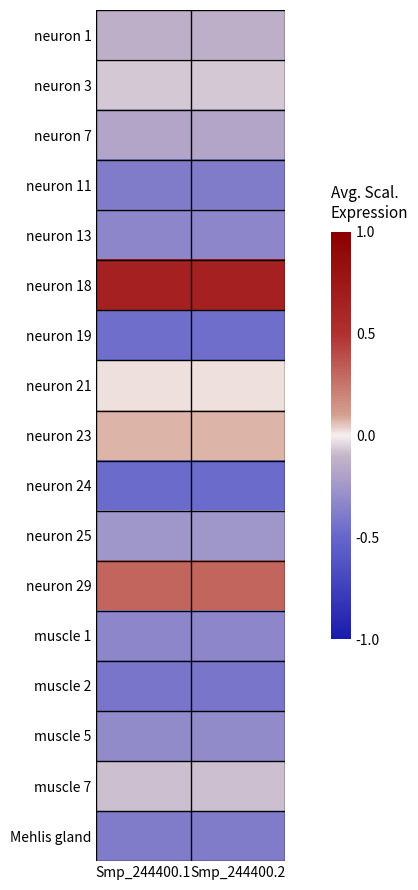

Reading left to right, extract all data points from this chart.

neuron 1: Smp_244400.1=-0.1	Smp_244400.2=-0.1
neuron 3: Smp_244400.1=-0.1	Smp_244400.2=-0.1
neuron 7: Smp_244400.1=-0.2	Smp_244400.2=-0.2
neuron 11: Smp_244400.1=-0.4	Smp_244400.2=-0.4
neuron 13: Smp_244400.1=-0.3	Smp_244400.2=-0.3
neuron 18: Smp_244400.1=0.6	Smp_244400.2=0.6
neuron 19: Smp_244400.1=-0.5	Smp_244400.2=-0.5
neuron 21: Smp_244400.1=0.0	Smp_244400.2=0.0
neuron 23: Smp_244400.1=0.1	Smp_244400.2=0.1
neuron 24: Smp_244400.1=-0.5	Smp_244400.2=-0.5
neuron 25: Smp_244400.1=-0.3	Smp_244400.2=-0.3
neuron 29: Smp_244400.1=0.3	Smp_244400.2=0.3
muscle 1: Smp_244400.1=-0.3	Smp_244400.2=-0.3
muscle 2: Smp_244400.1=-0.4	Smp_244400.2=-0.4
muscle 5: Smp_244400.1=-0.3	Smp_244400.2=-0.3
muscle 7: Smp_244400.1=-0.1	Smp_244400.2=-0.1
Mehlis gland: Smp_244400.1=-0.4	Smp_244400.2=-0.4